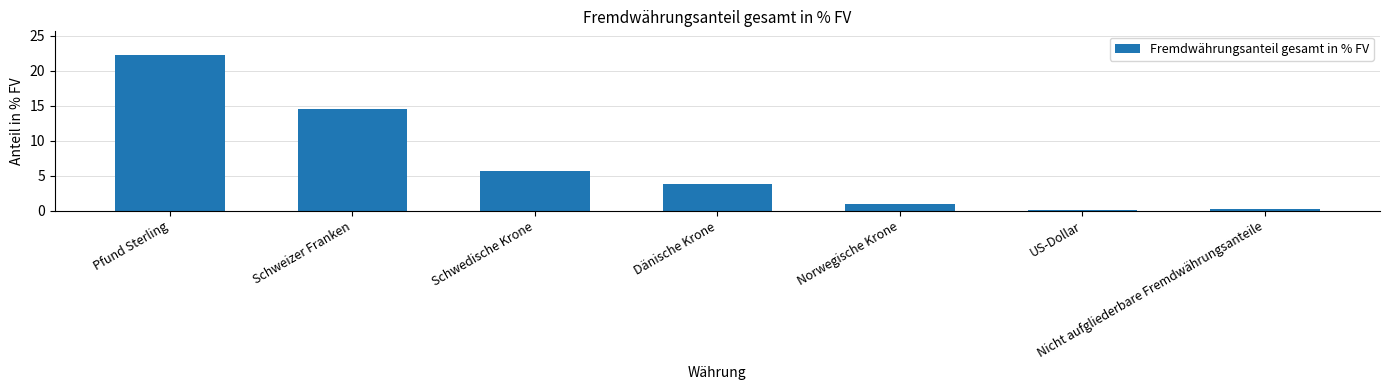

Read the value at Norwegische Krone.

1.0